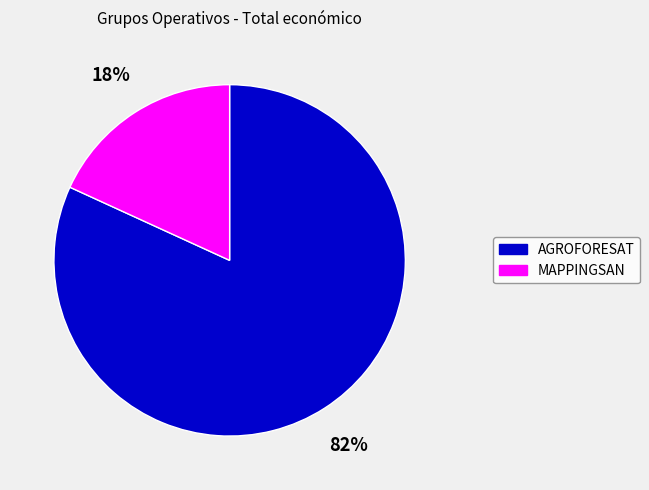

Which slice represents more than half of the pie?

AGROFORESAT